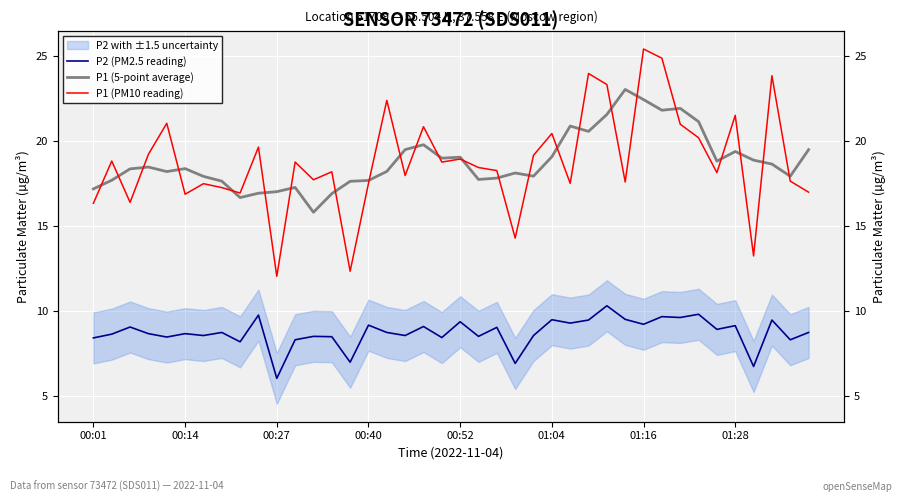

At which category is the sum across all series the highest?

01:16